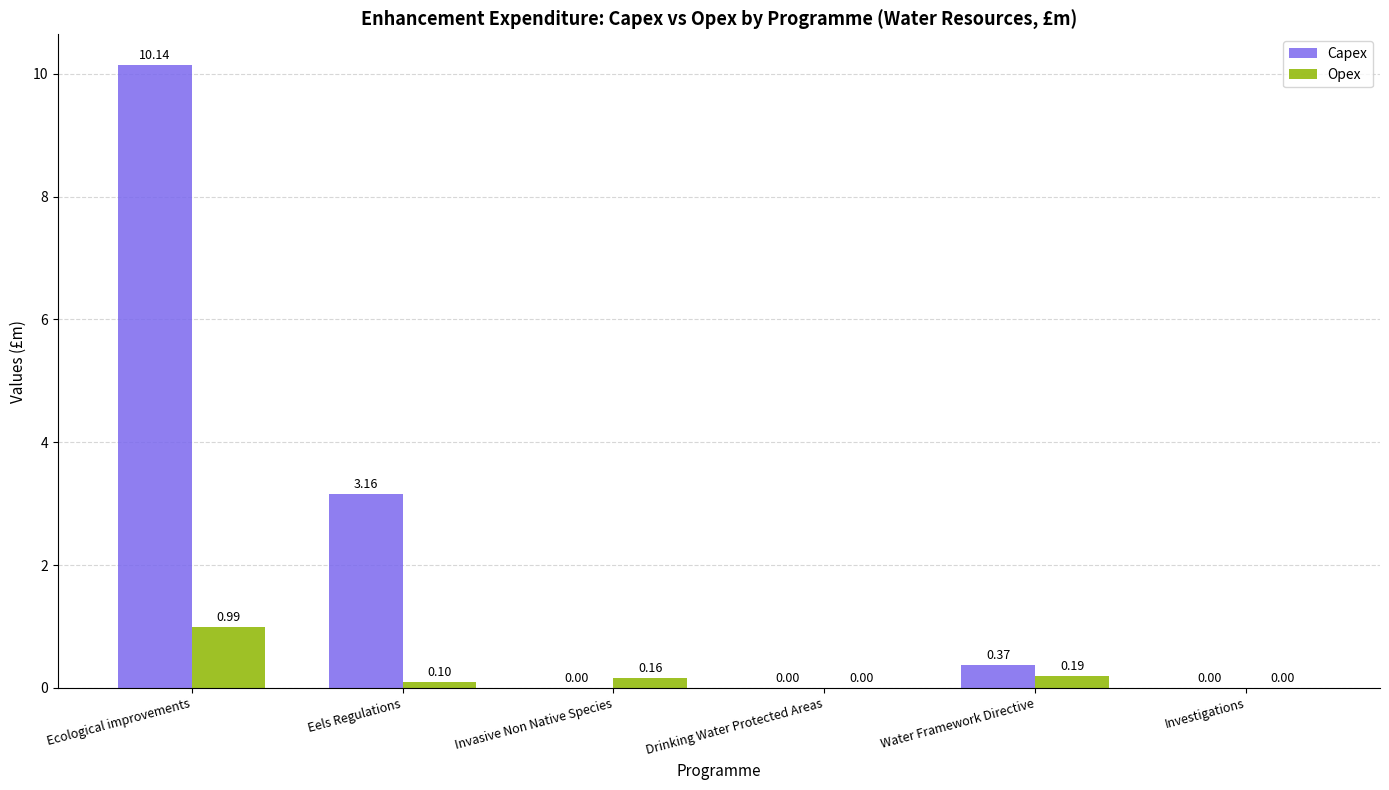

Which series changed the most between Invasive Non Native Species and Investigations?

Opex